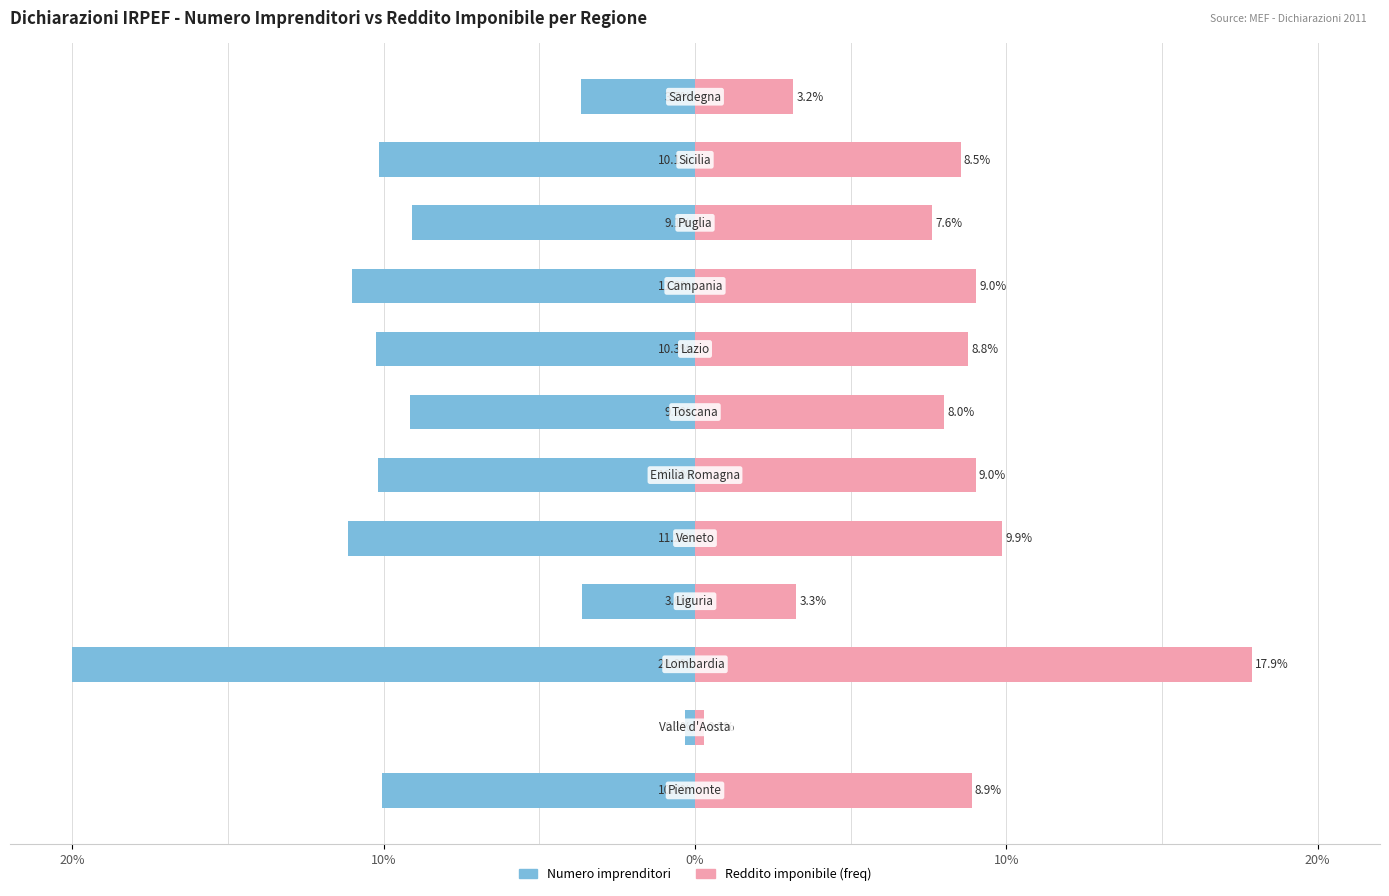

What are all the series names shown in the legend?

Numero imprenditori, Reddito imponibile (freq)